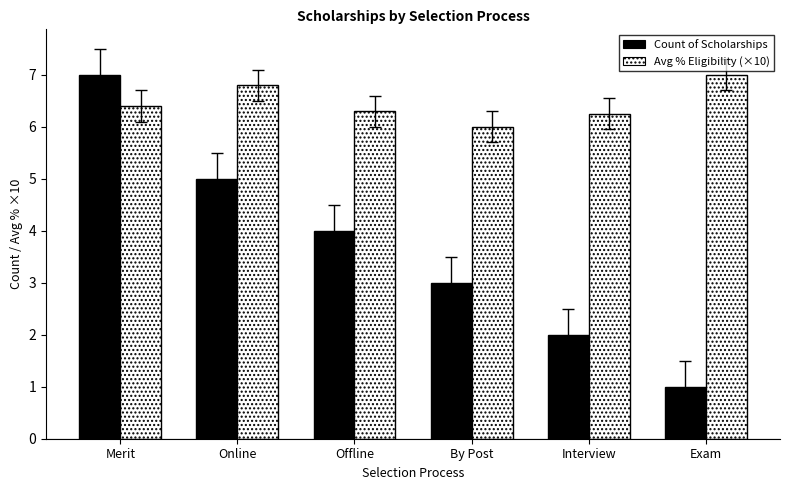

What is the maximum value for Count of Scholarships?

7.0